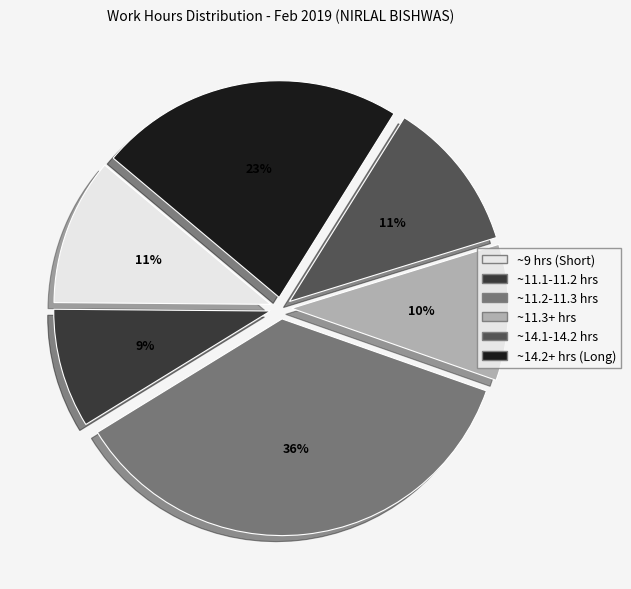

How many segments does this pie chart have?

6